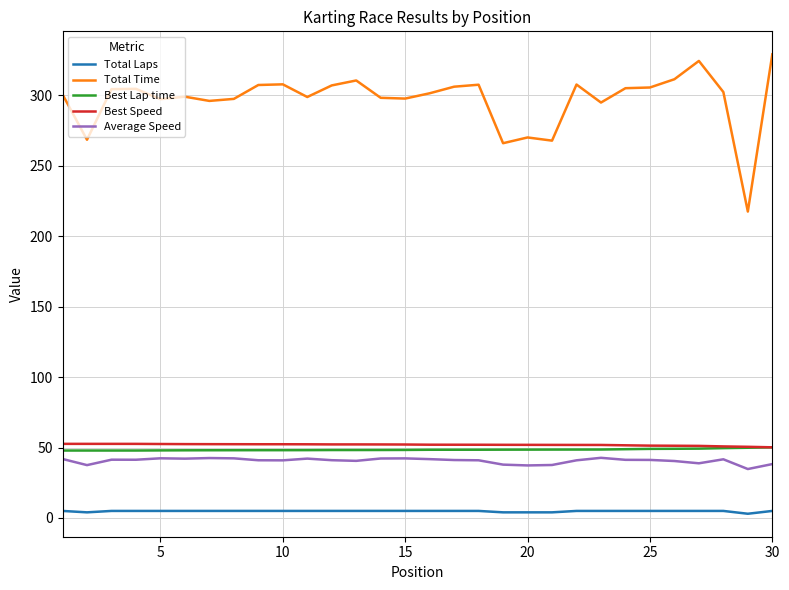

Which series has the largest total across all categories?

Total Time